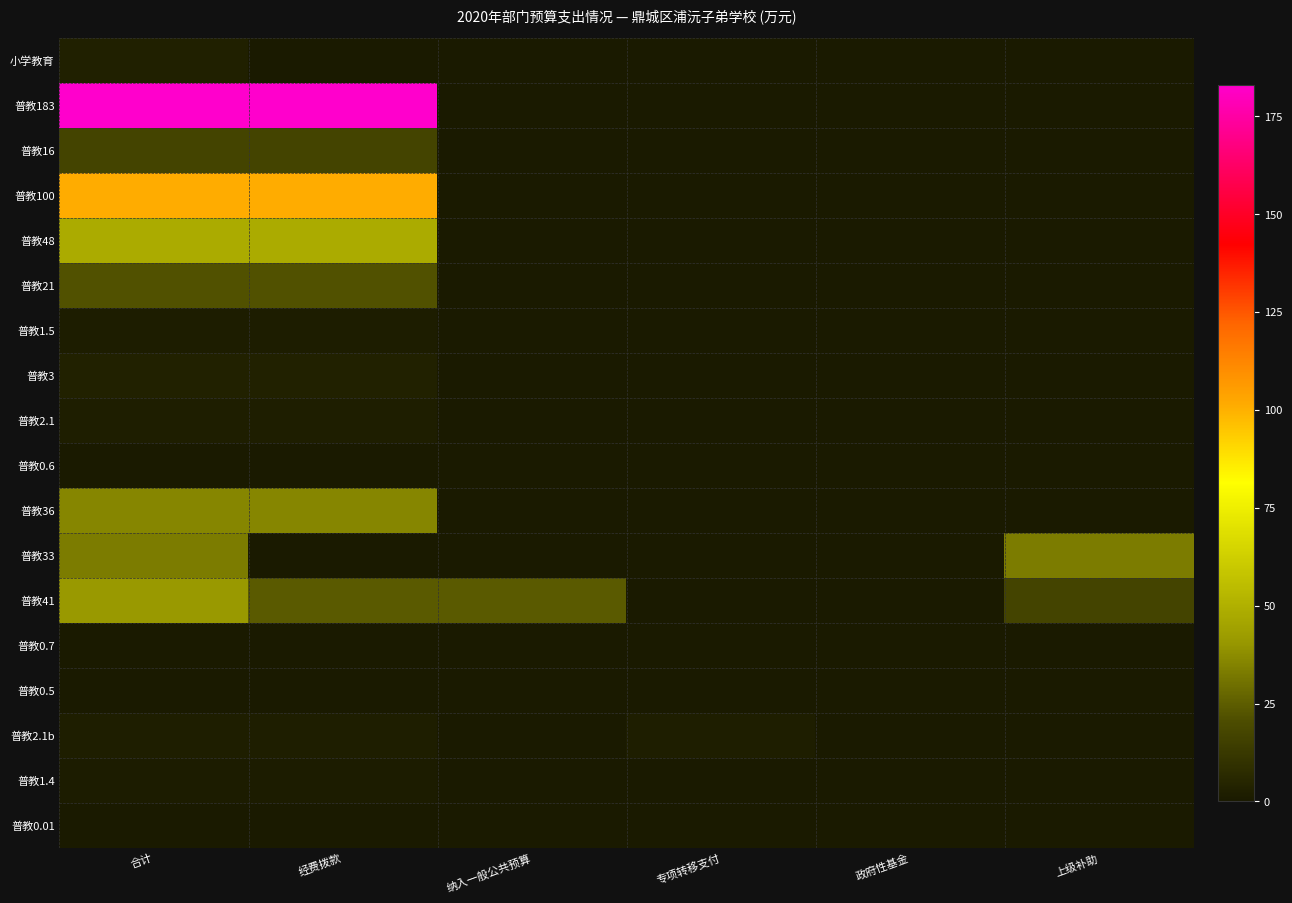

At 上级补助, list the series in order from smallest to largest.

小学教育, 普教183, 普教16, 普教100, 普教48, 普教21, 普教1.5, 普教3, 普教2.1, 普教0.6, 普教36, 普教0.7, 普教0.5, 普教2.1b, 普教1.4, 普教0.01, 普教41, 普教33